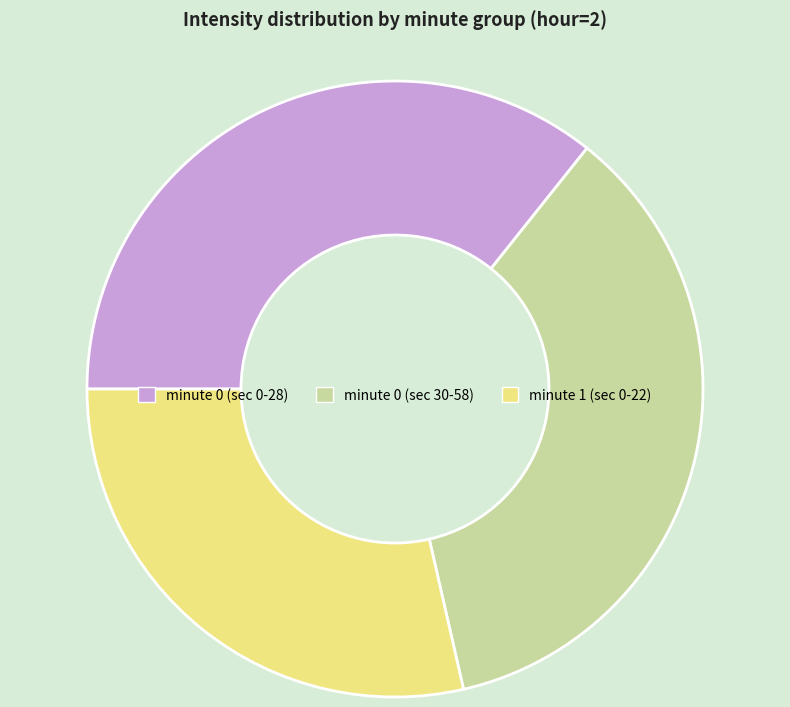

How many slices are in this pie chart?

3